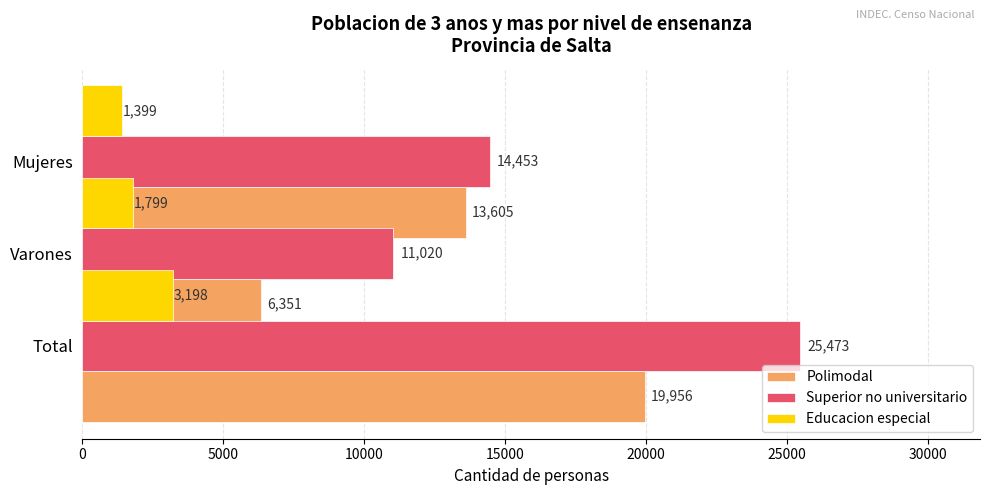

How many data points in Educacion especial are less than 1799?

1